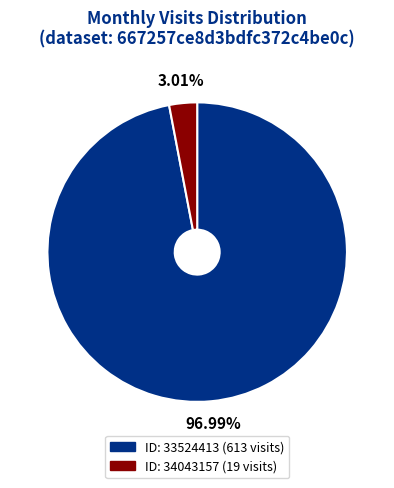

To the nearest percent, what is the difference between the largest and smallest slice percentages?

94%